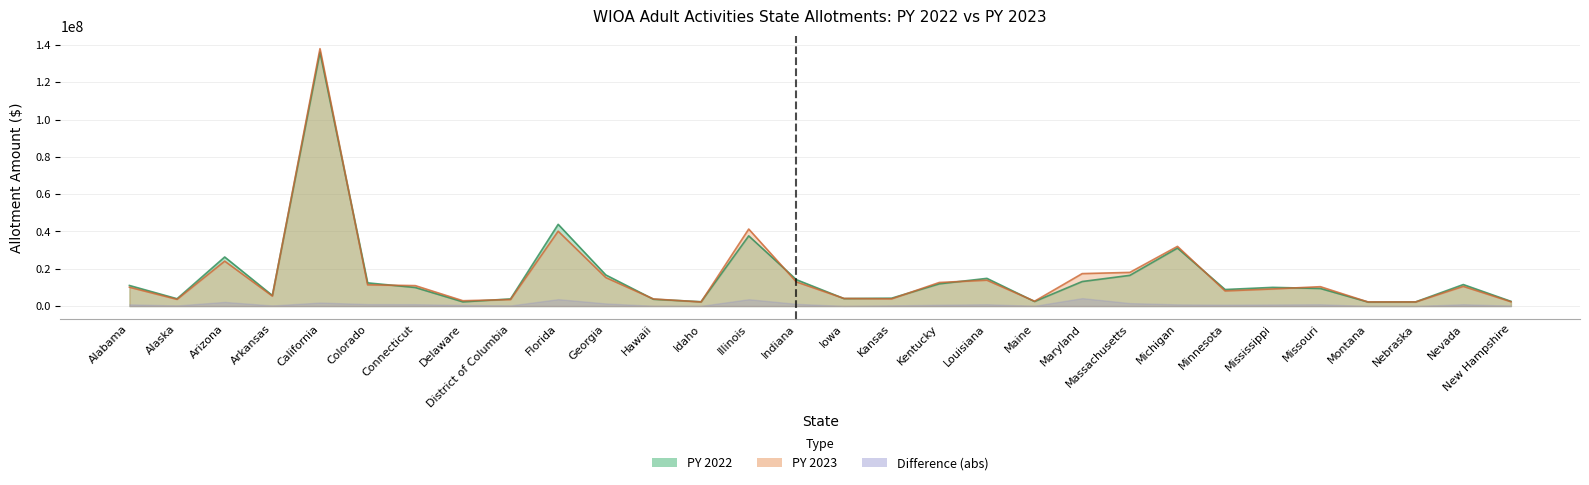

What value does the PY 2023 series have at Idaho?

2201794